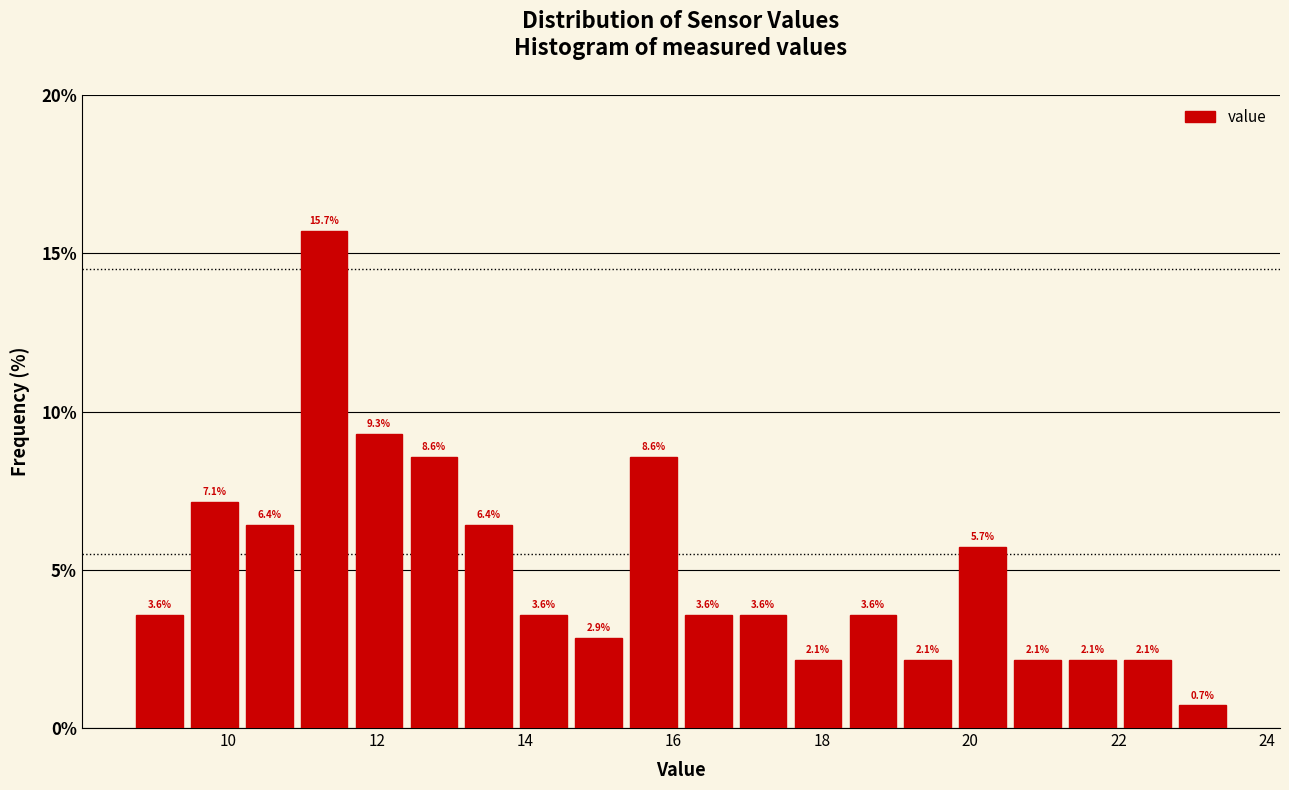

Around what value on the x-axis is the tallest bar? Give the approximate position of its centre, as read against the axis.

11.2